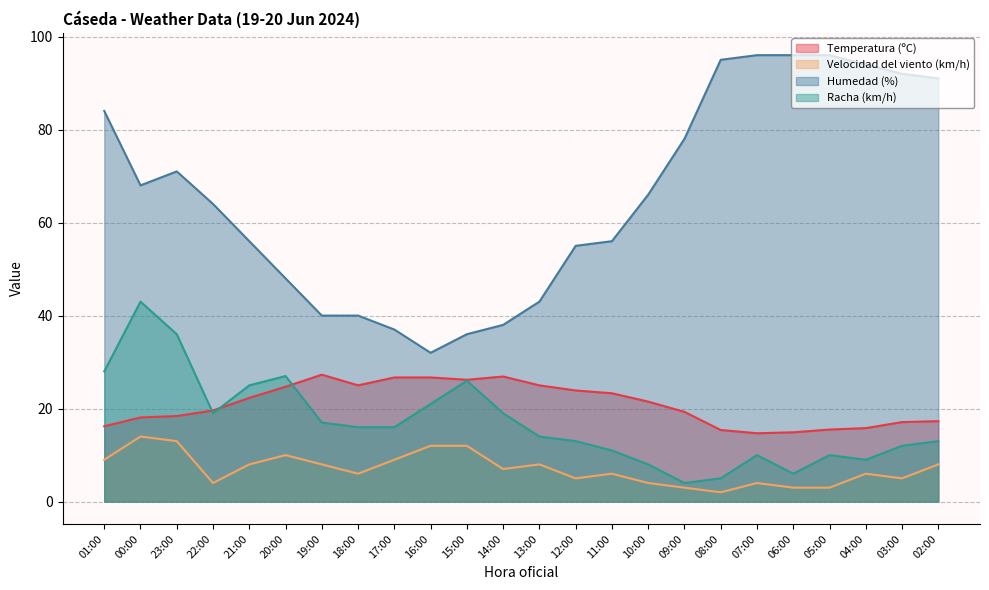

True or false: Racha (km/h) and Humedad (%) cross at least once.

False